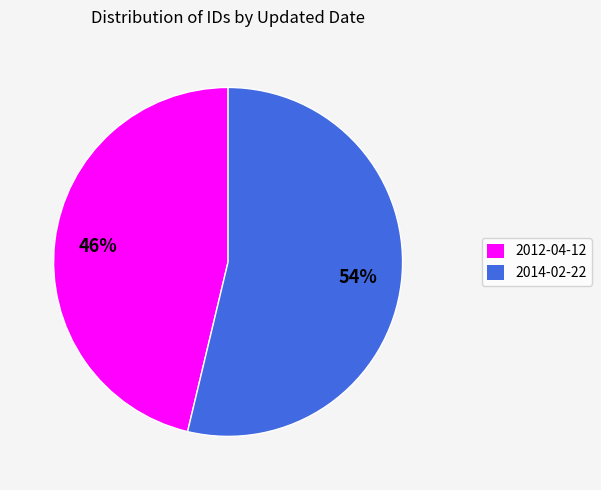

To the nearest percent, what is the combined percentage of 2014-02-22 and 2012-04-12?

100%